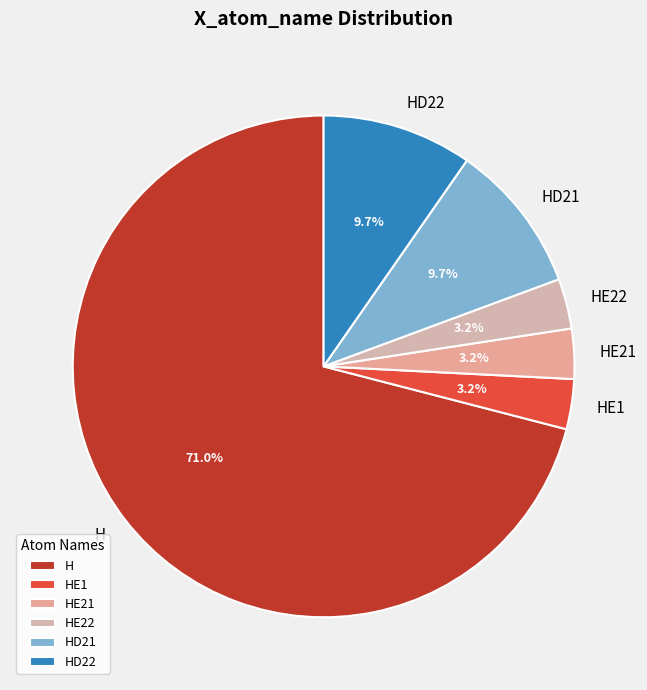

How many segments does this pie chart have?

6